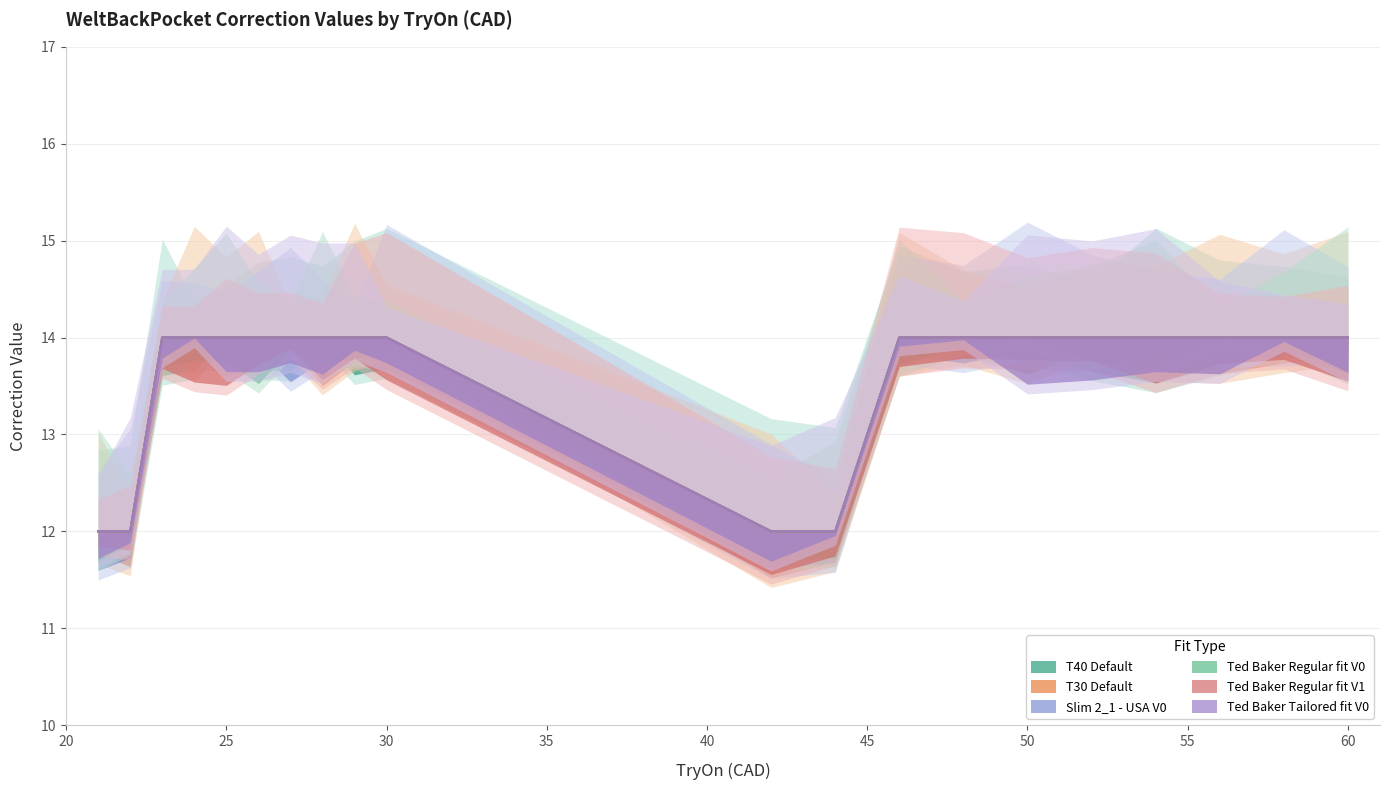

Reading right to left, extract all data points from this chart.

T40 Default: 14	14	14	14	14	14	14	14	12	12	14	14	14	14	14	14	14	14	12	12
T30 Default: 14	14	14	14	14	14	14	14	12	12	14	14	14	14	14	14	14	14	12	12
Slim 2_1 - USA V0: 14	14	14	14	14	14	14	14	12	12	14	14	14	14	14	14	14	14	12	12
Ted Baker Regular fit V0: 14	14	14	14	14	14	14	14	12	12	14	14	14	14	14	14	14	14	12	12
Ted Baker Regular fit V1: 14	14	14	14	14	14	14	14	12	12	14	14	14	14	14	14	14	14	12	12
Ted Baker Tailored fit V0: 14	14	14	14	14	14	14	14	12	12	14	14	14	14	14	14	14	14	12	12